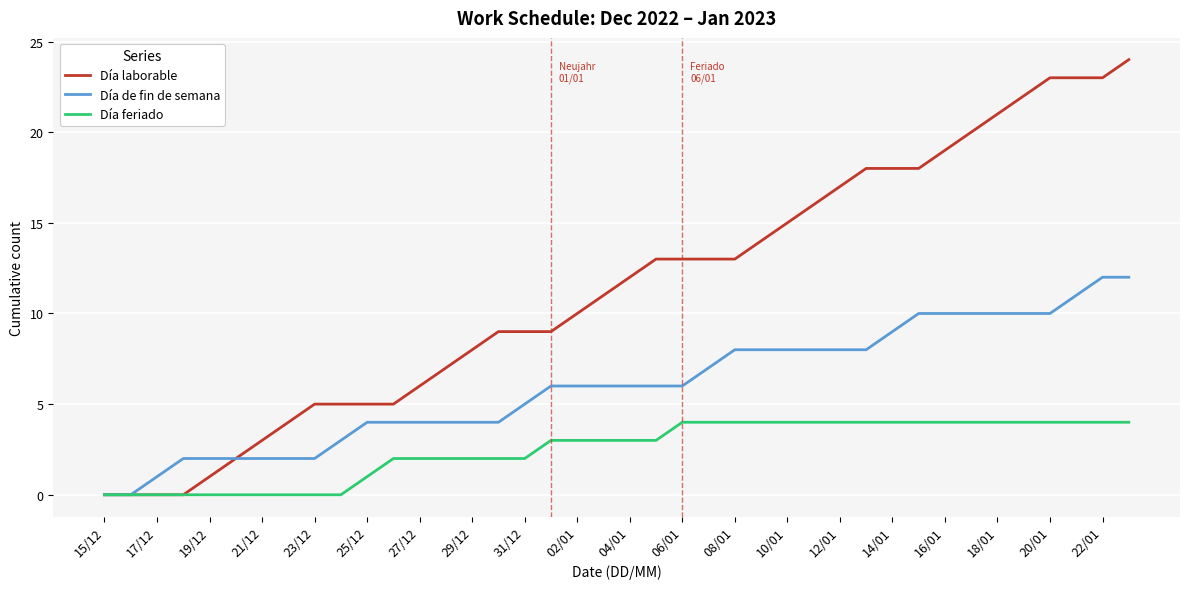

Rank the series by their average value, from lowest to highest.

Día feriado, Día de fin de semana, Día laborable